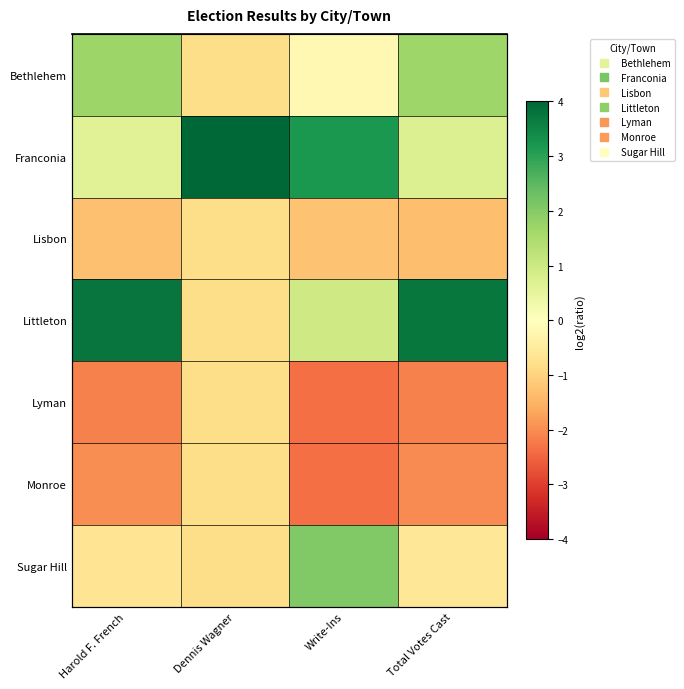

Which series has the largest range (max minus min)?

Littleton